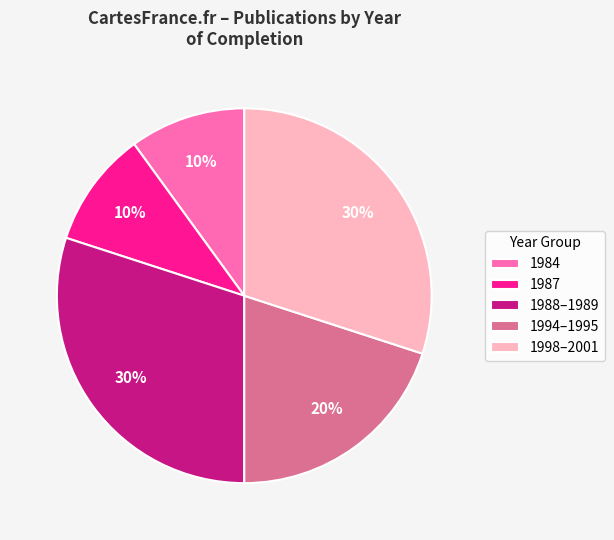

Combined, do 1988–1989 and 1987 account for over 50%?

No